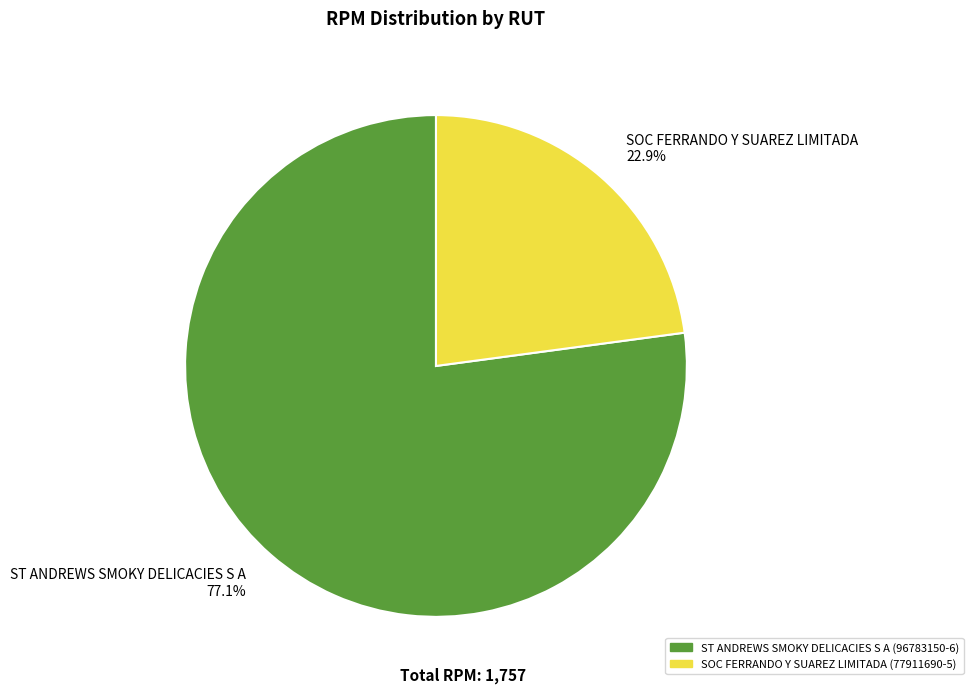

Which category has the biggest portion of the pie?

ST ANDREWS SMOKY DELICACIES S A 77.1%